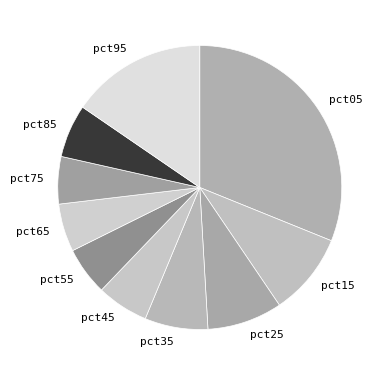

Is it true that pct05 is 37% of the pie?

False